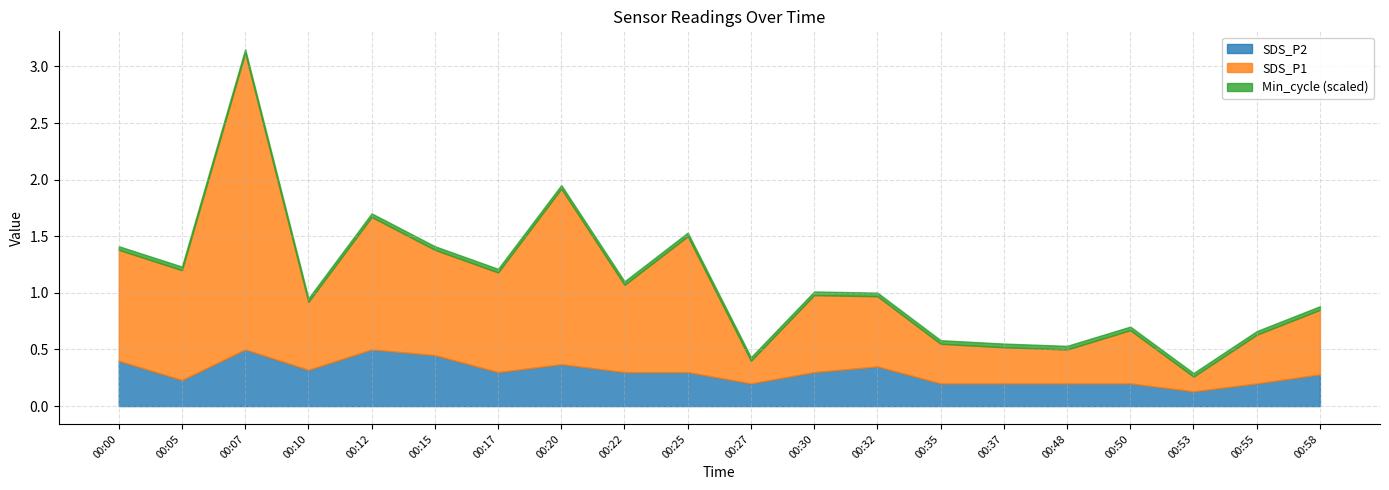

True or false: SDS_P2 has more than 1 points higher than both neighbors.

True